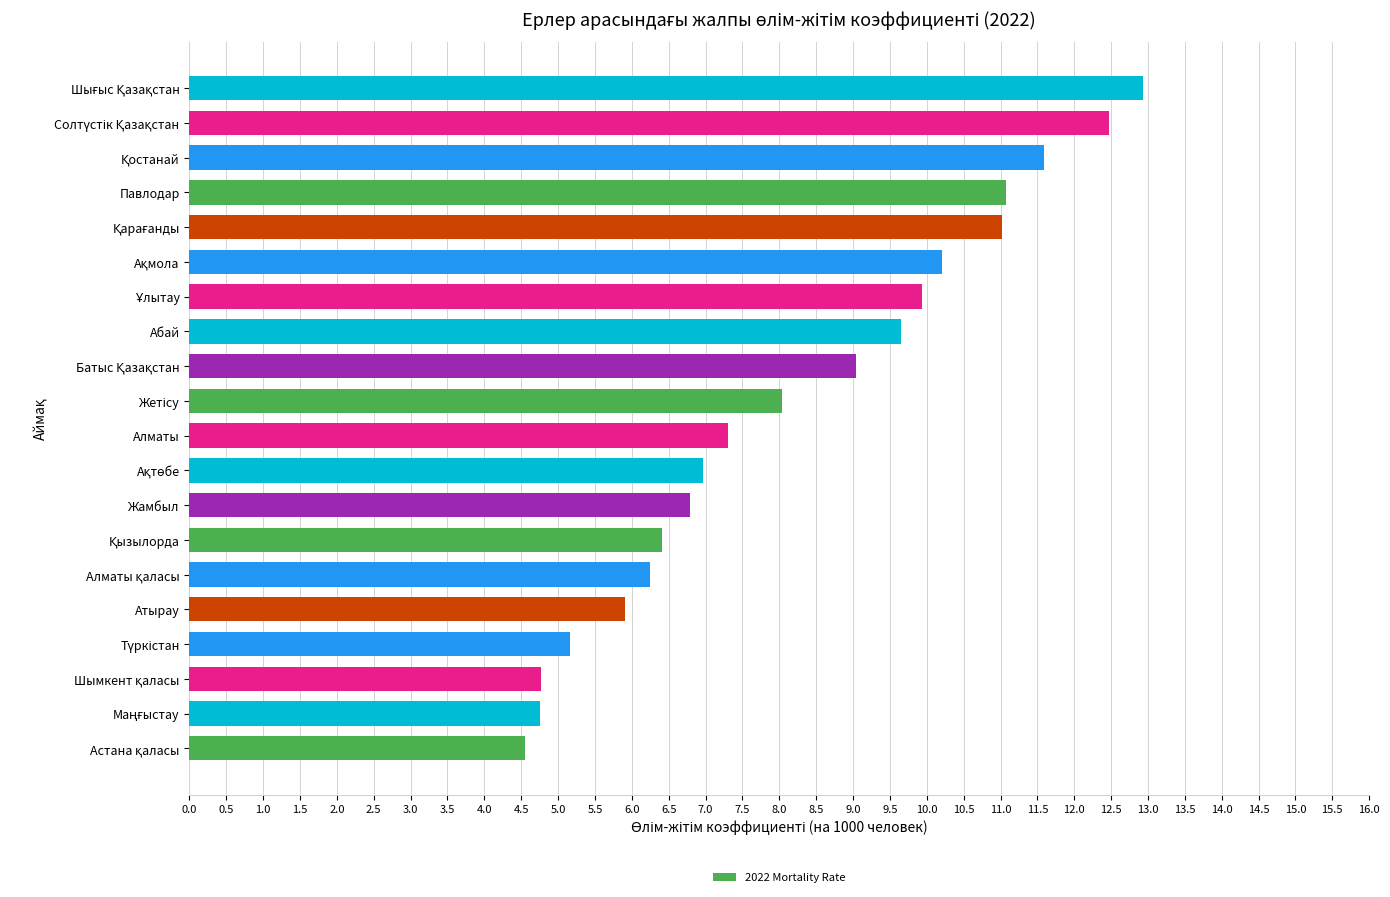

Count the number of data series in this chart.

1